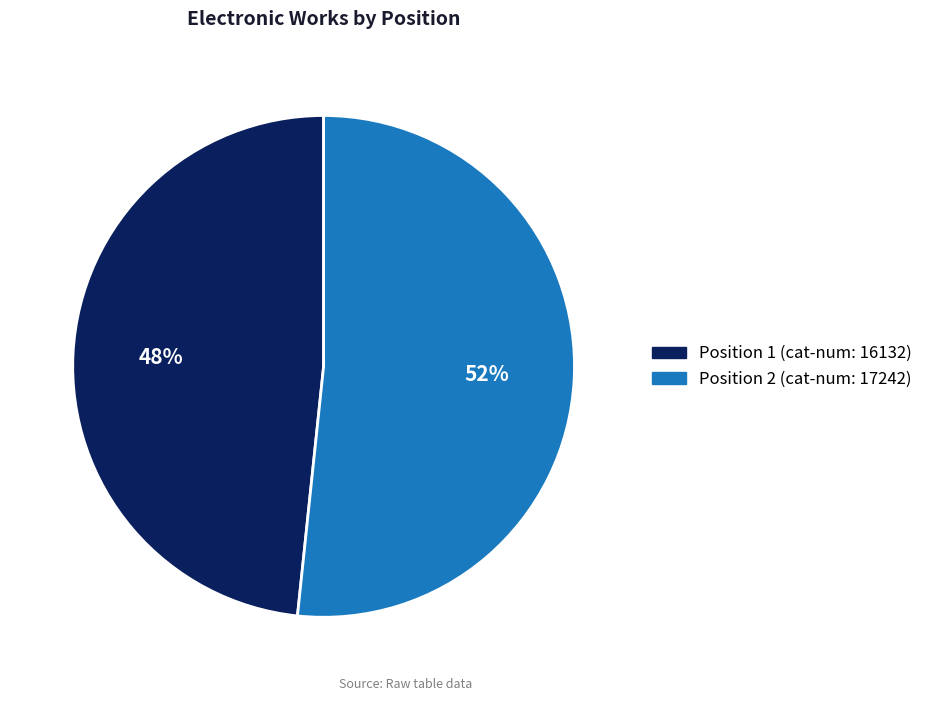

Is there a majority slice in this chart?

Yes